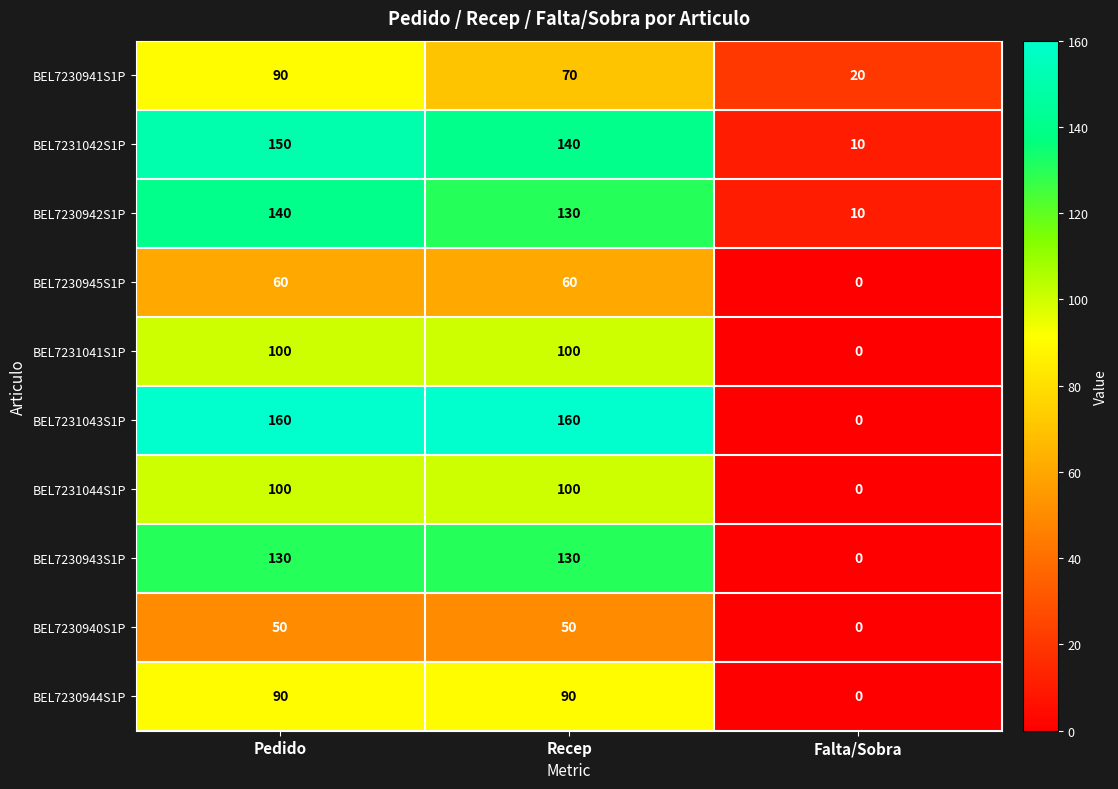

What is the sum of the BEL7230945S1P values at Falta/Sobra and Recep?

60